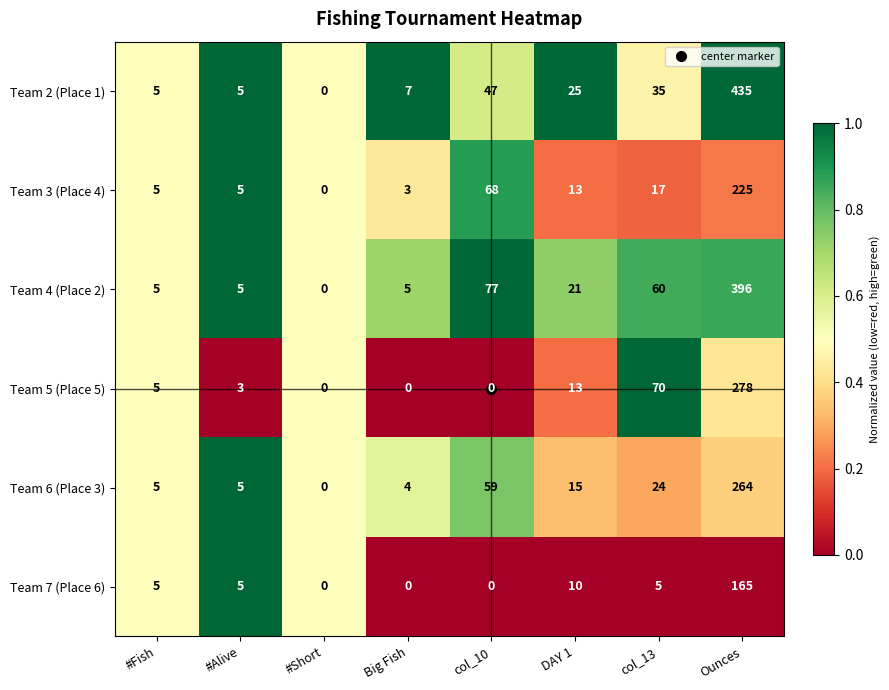

The value of Team 3 (Place 4) at DAY 1 is 7. True or false?

False